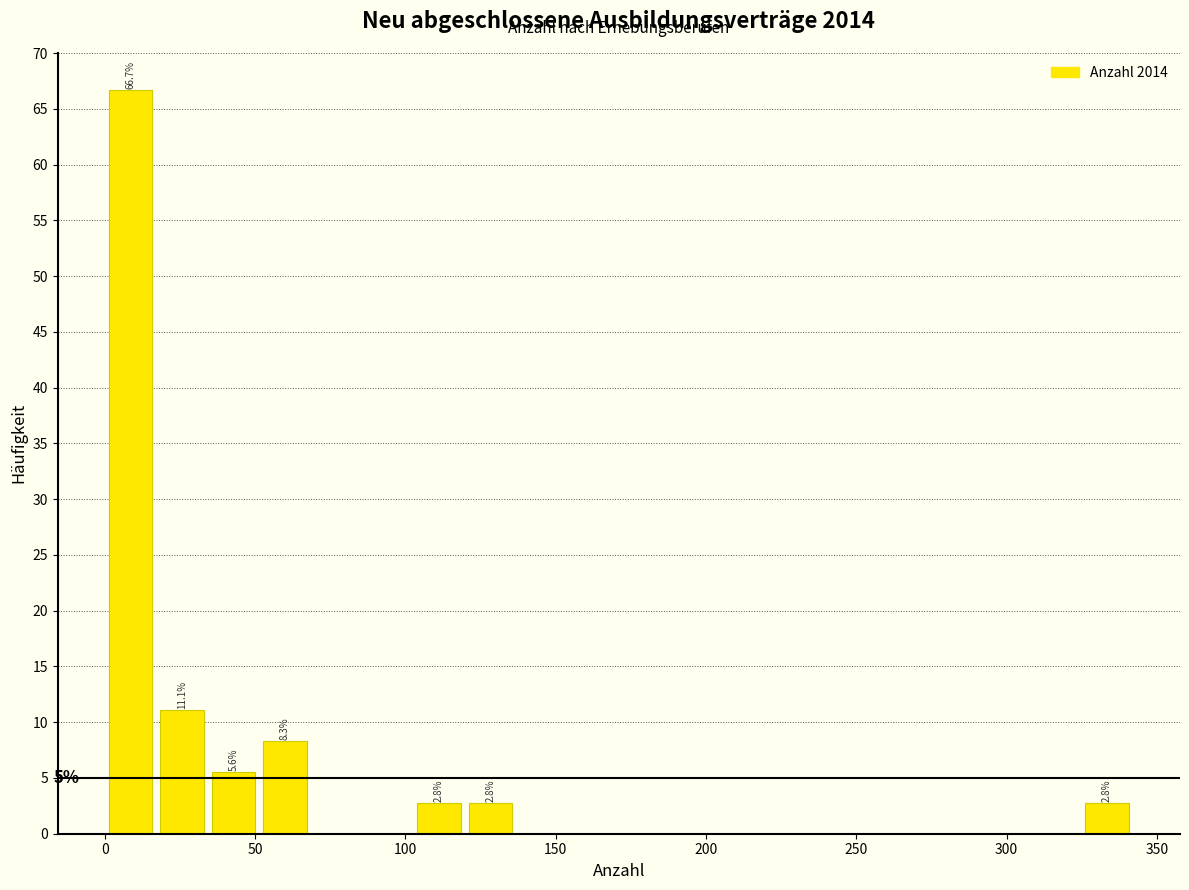

Around what value on the x-axis is the tallest bar? Give the approximate position of its centre, as read against the axis.

10